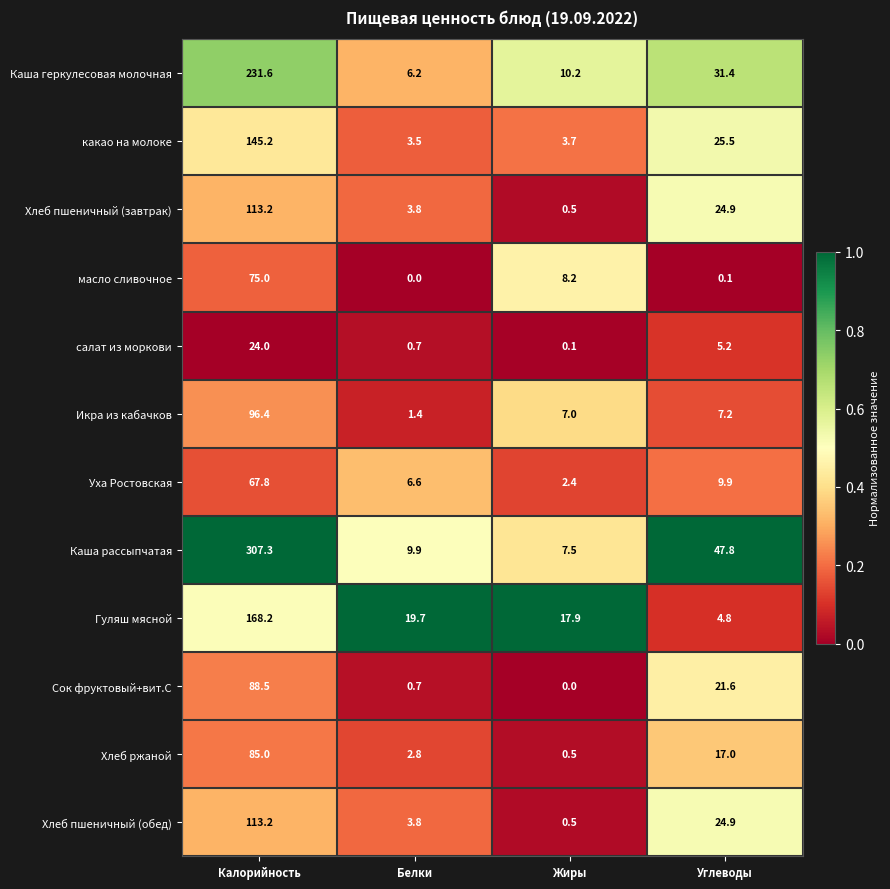

Which series has the largest range (max minus min)?

Каша рассыпчатая